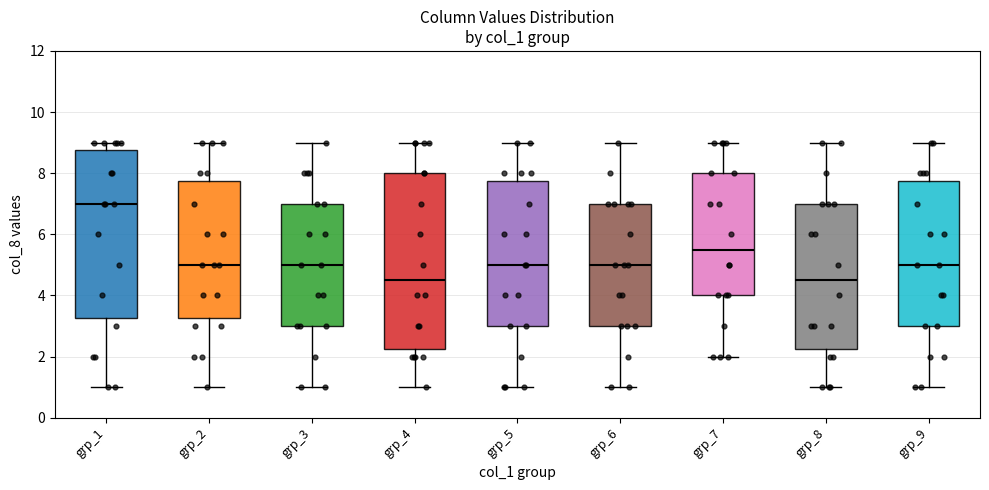

Which box is the tallest, from its lower edge to its upper edge?

grp_4